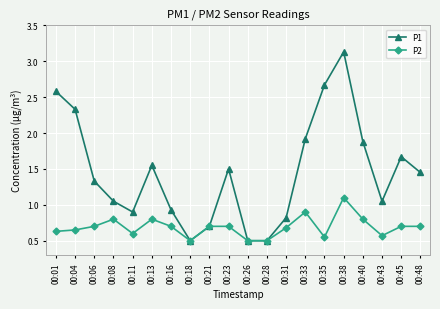

The value of P2 at 00:08 is 0.8. True or false?

True